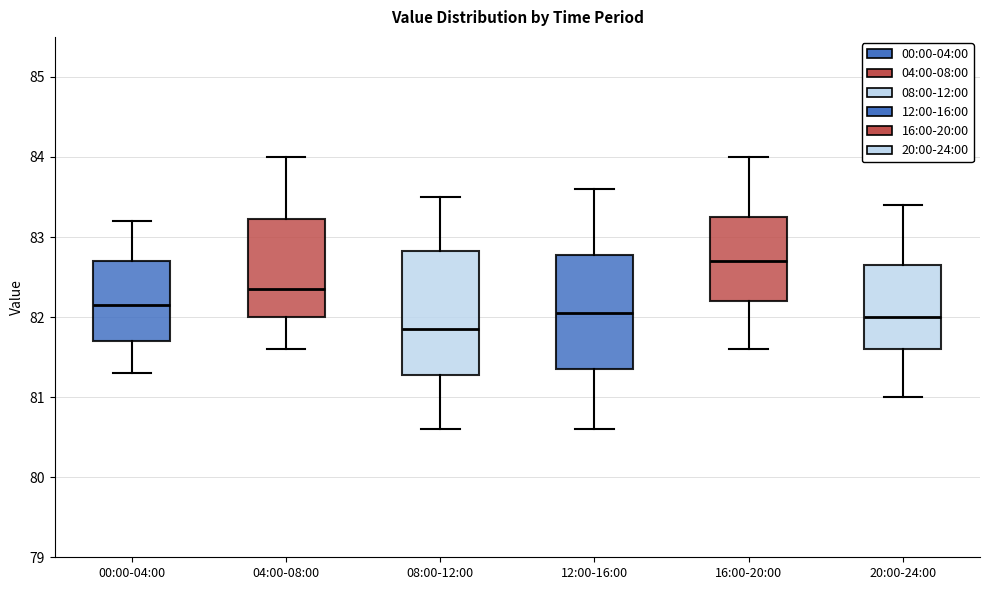

Reading left to right, read every box against the y-axis: the position of its median line, the range the box covers, and the ends of its whiskers. The values are not printed on the chart, so give them approximately, as read against the axis.

00:00-04:00: median 82.2, box 81.7 to 82.7, whiskers 81.3 to 83.2
04:00-08:00: median 82.4, box 82.0 to 83.2, whiskers 81.6 to 84.0
08:00-12:00: median 81.9, box 81.3 to 82.8, whiskers 80.6 to 83.5
12:00-16:00: median 82.1, box 81.4 to 82.8, whiskers 80.6 to 83.6
16:00-20:00: median 82.7, box 82.2 to 83.3, whiskers 81.6 to 84.0
20:00-24:00: median 82.0, box 81.6 to 82.7, whiskers 81.0 to 83.4